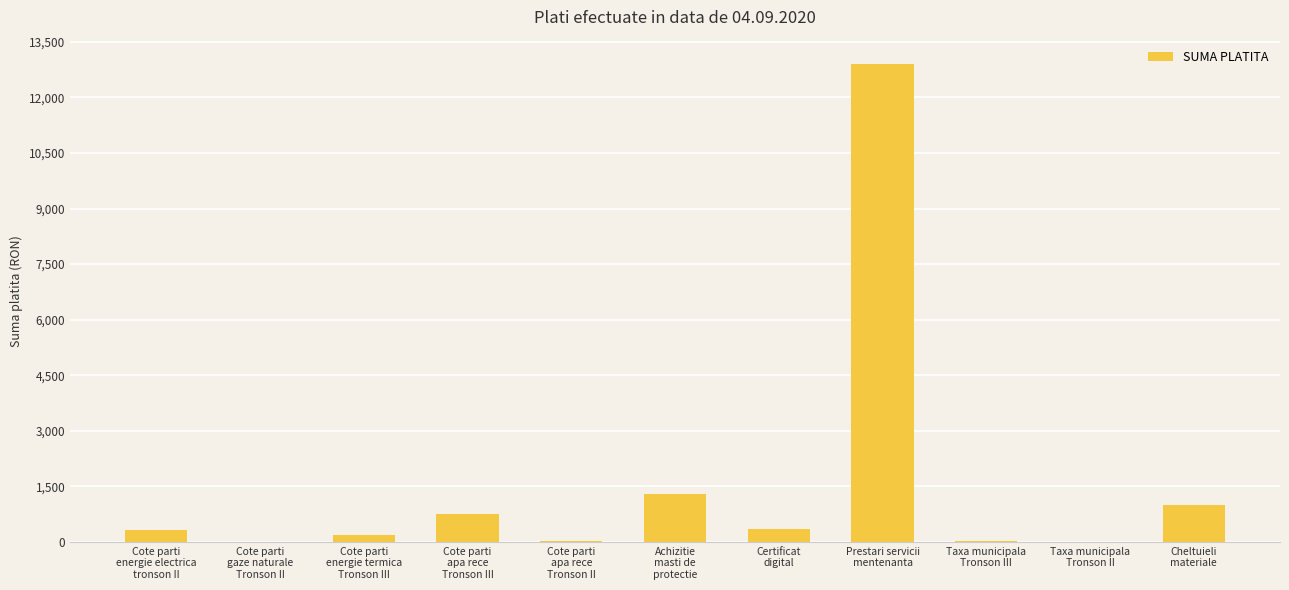

What is the difference between the values at Taxa municipala
Tronson III and Cote parti
apa rece
Tronson II?

2.0